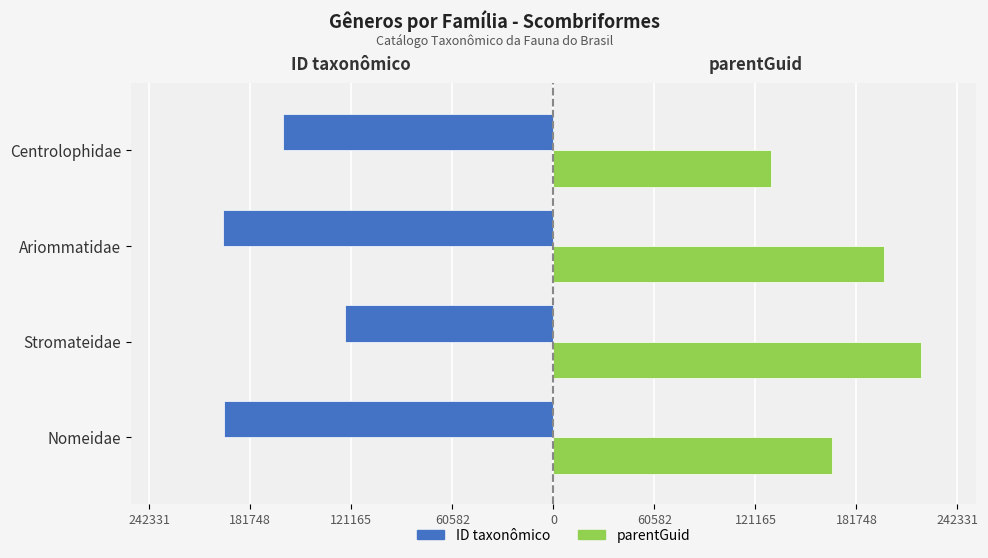

What are all the series names shown in the legend?

ID taxonômico, parentGuid